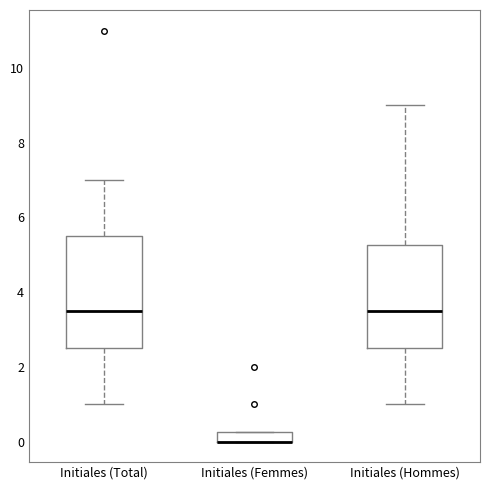

Where is the upper edge of the box for Initiales (Hommes) on the y-axis? The values are not printed on the chart, so give them approximately, as read against the axis.

5.2